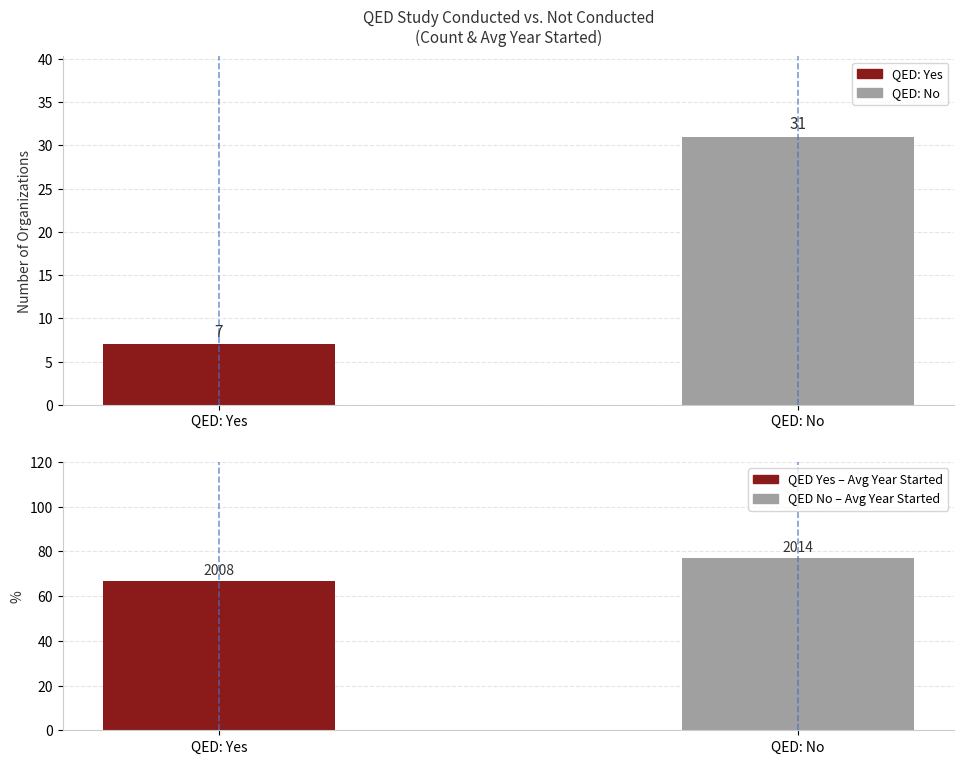

What is the label of the 2nd bar from the left?

QED: No